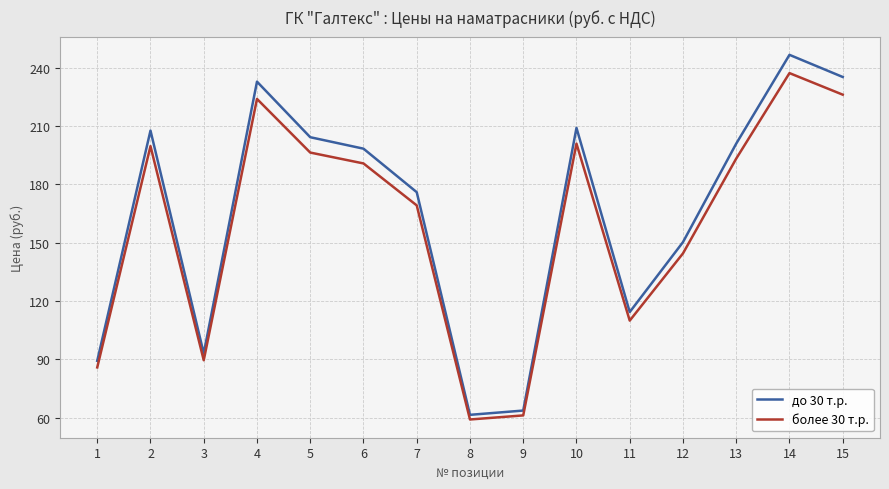

The до 30 т.р. series shows 100.3 at 7. True or false?

False